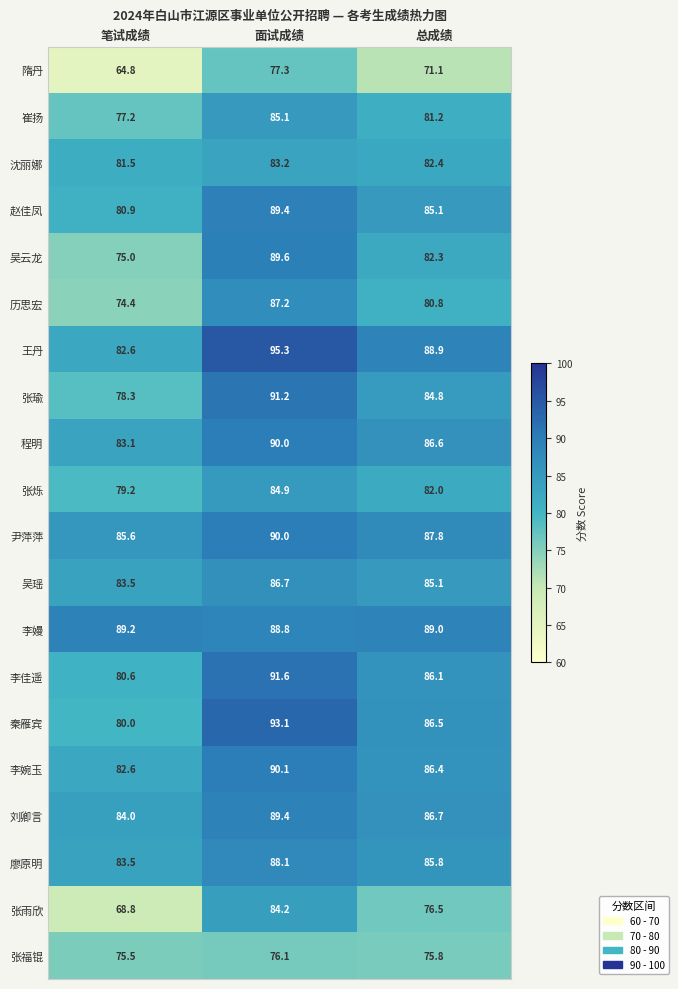

What is the difference between the 李婉玉 values at 总成绩 and 笔试成绩?

3.8